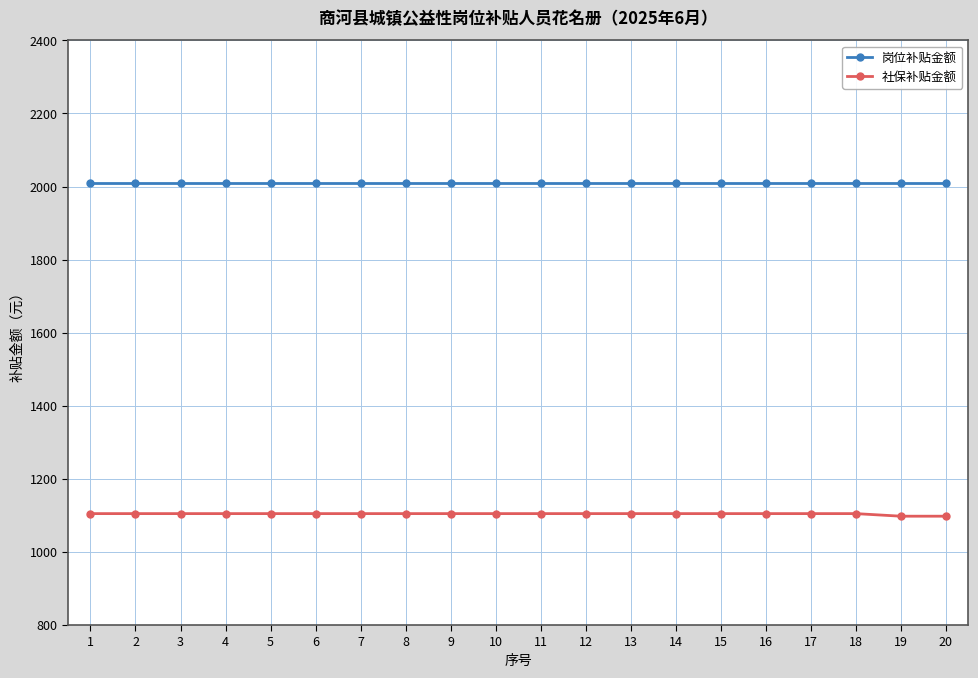

What is the difference between the highest and lowest values at 13?

905.1